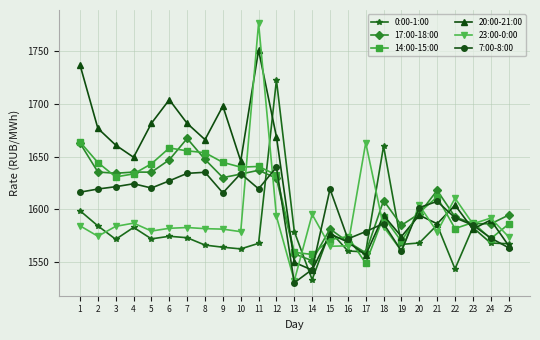

How many data points in 17:00-18:00 are less than 1617?

12